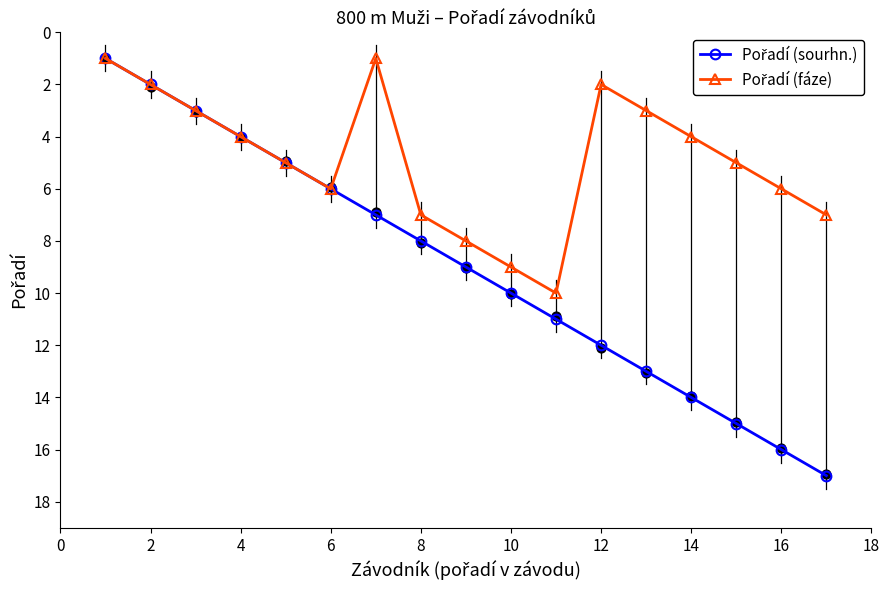

Which series contains the lowest Y value?

Pořadí (sourhn.)